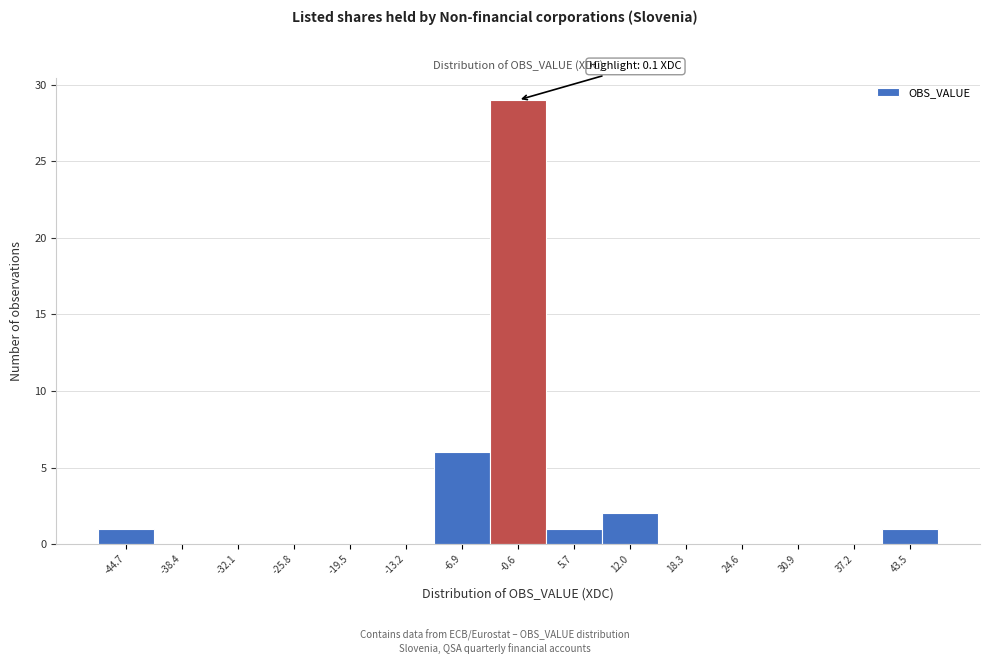

Reading right to left, transcribe all the data shown in this chart.

43.5=1	37.2=0	30.9=0	24.6=0	18.3=0	12.0=2	5.7=1	-0.6=29	-6.9=6	-13.2=0	-19.5=0	-25.8=0	-32.1=0	-38.4=0	-44.7=1